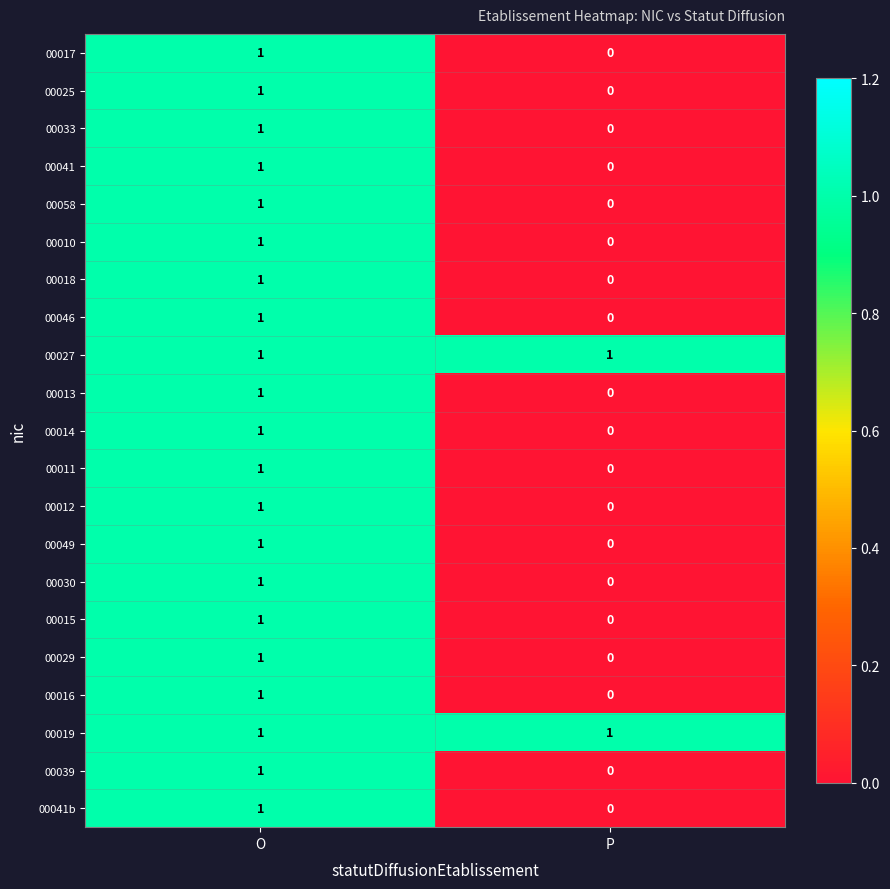

At which category is the sum across all series the highest?

O